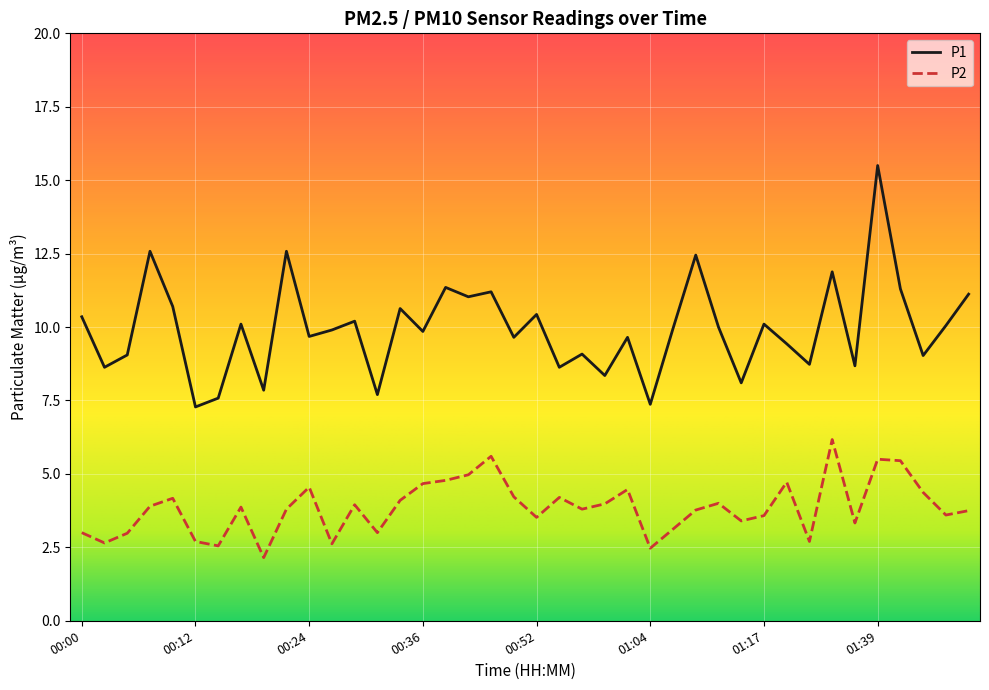

What is the maximum value for P2?

6.2